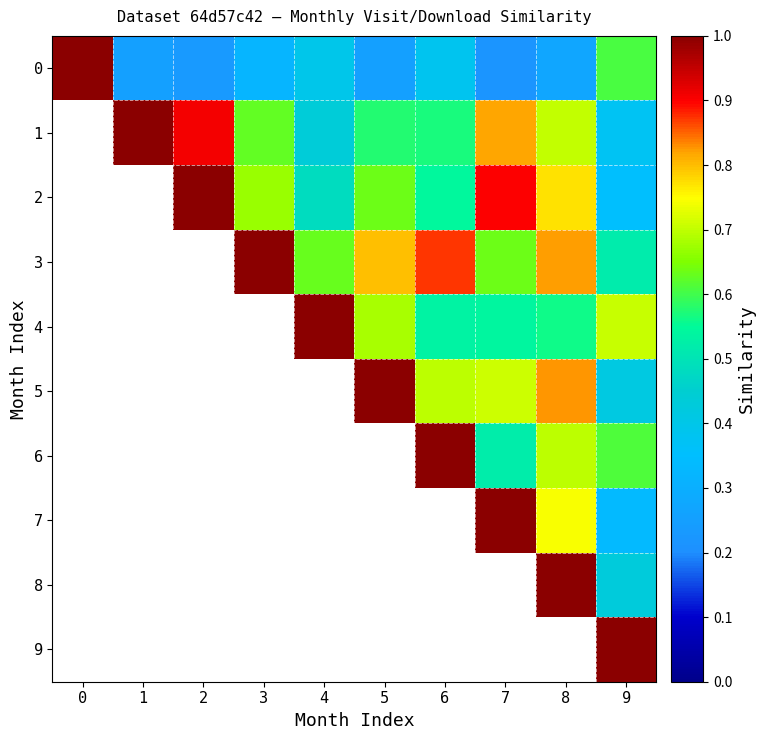

How many data points does each series have?

10